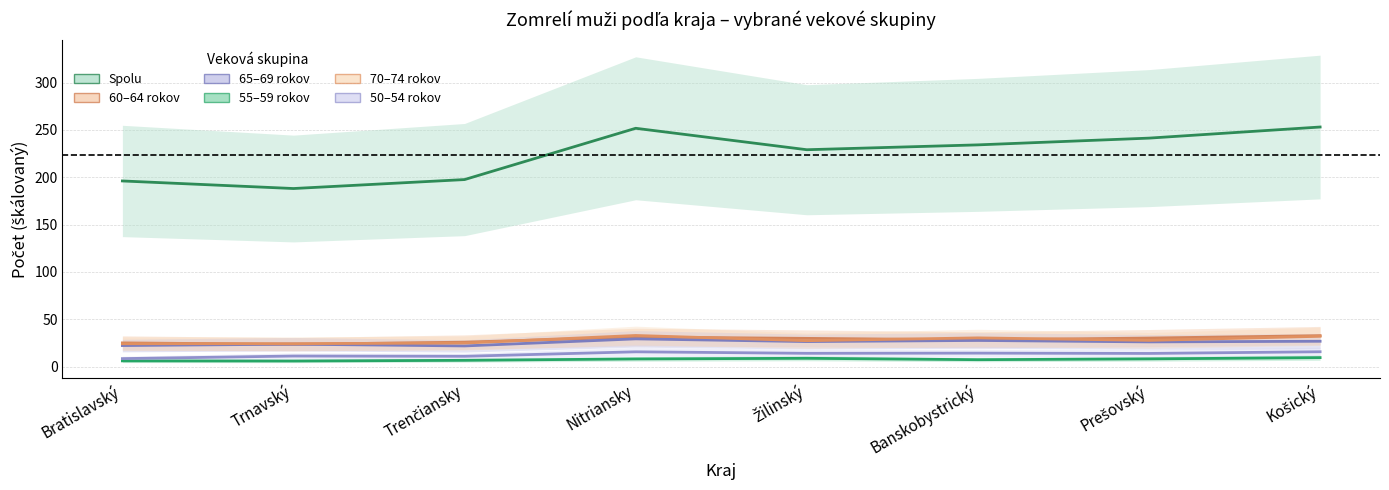

Rank the categories by 70-74 value from lowest to highest.

Bratislavský, Trnavský, Trenčiansky, Žilinský, Prešovský, Banskobystrický, Košický, Nitriansky